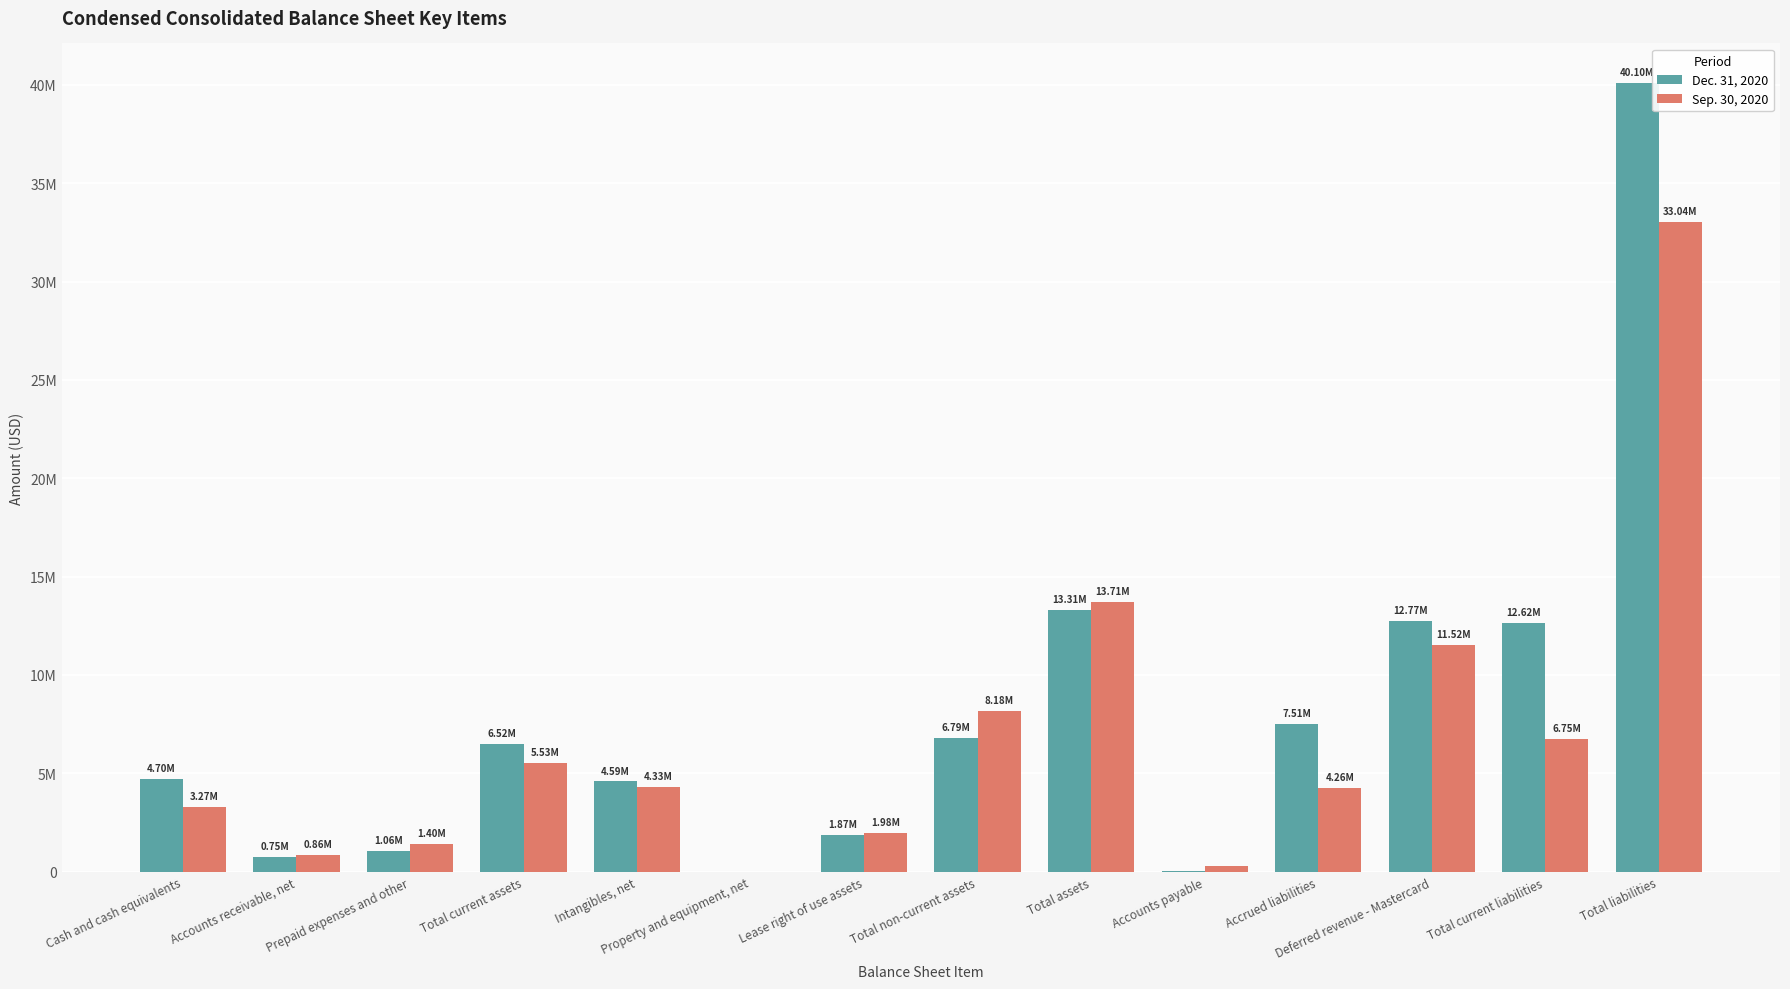

What position from the right is Cash and cash equivalents?

14